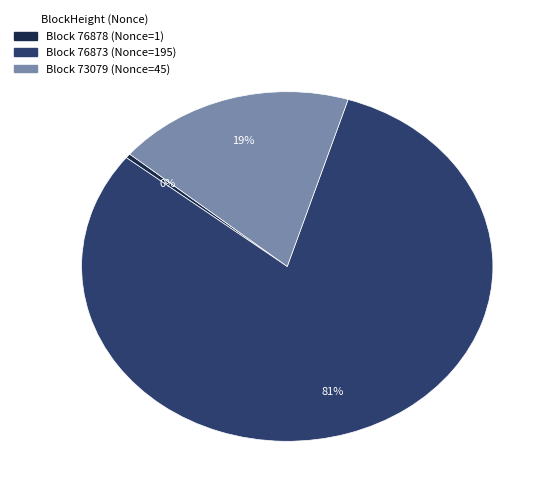

Which category has the smallest portion of the pie?

Block 76878 (Nonce=1)